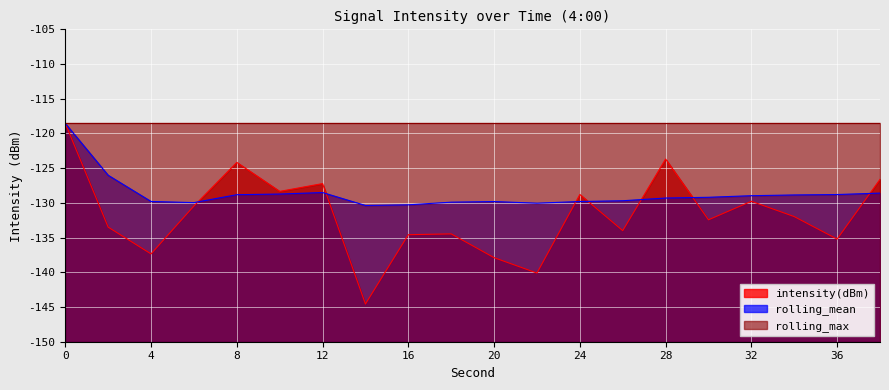

What is the sum of all intensity(dBm) values?

-2633.7